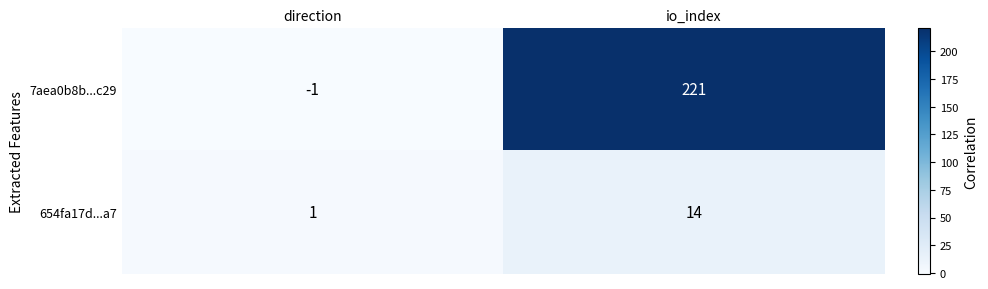

At direction, list the series in order from smallest to largest.

7aea0b8b...c29, 654fa17d...a7